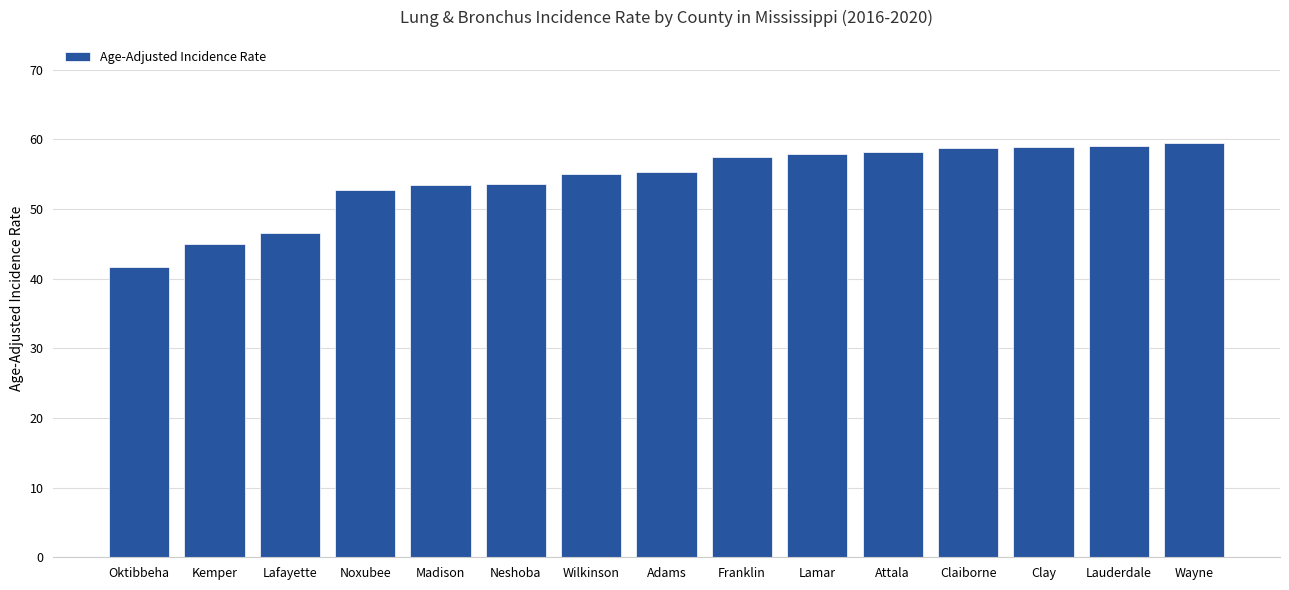

What is the greatest value displayed?

59.4